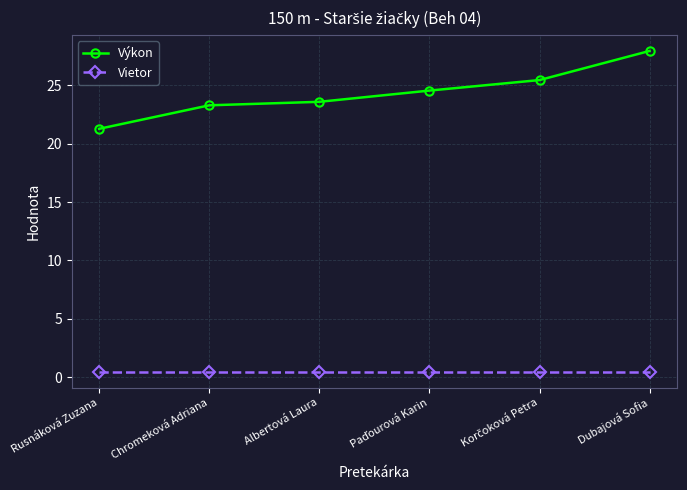

What is the label of the 6th point from the right?

Rusnáková Zuzana